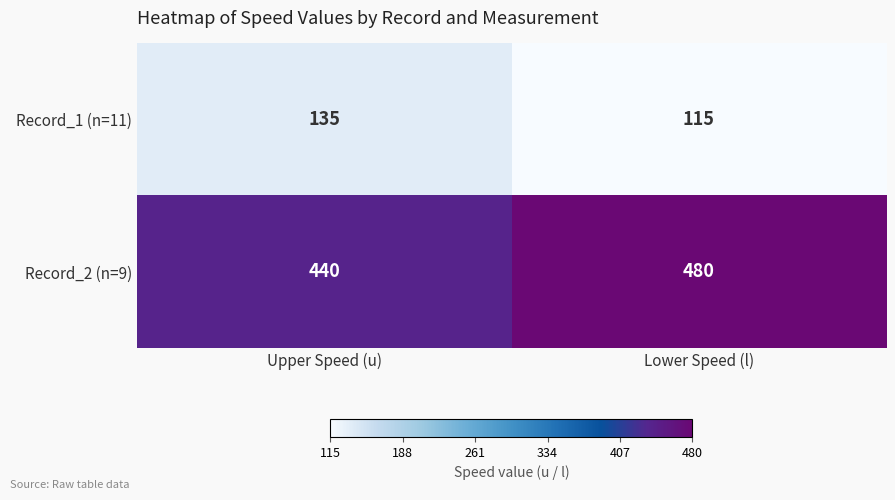

What is the minimum value for Record_2 (n=9)?

440